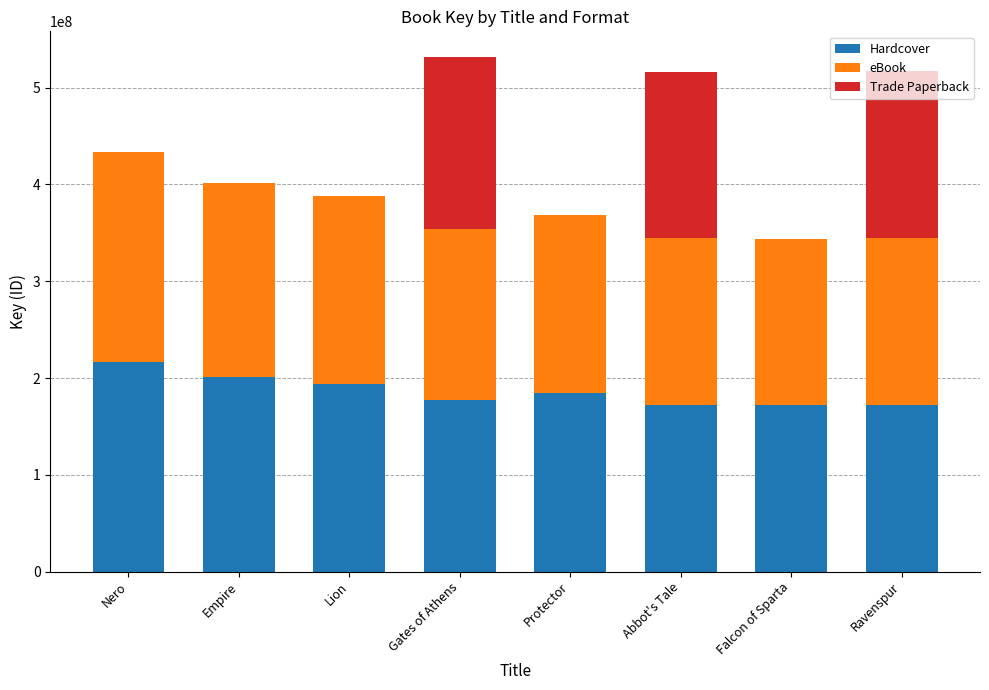

True or false: Hardcover has a value of 172158015 at Abbot's Tale.

True